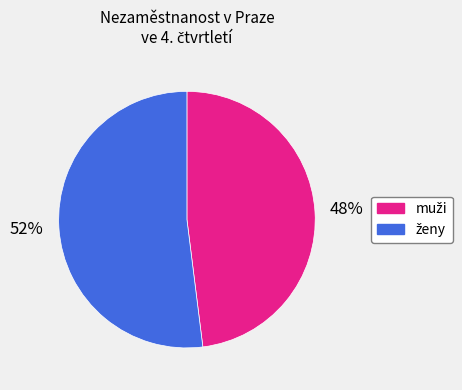

To the nearest percent, what is the average slice percentage?

50%